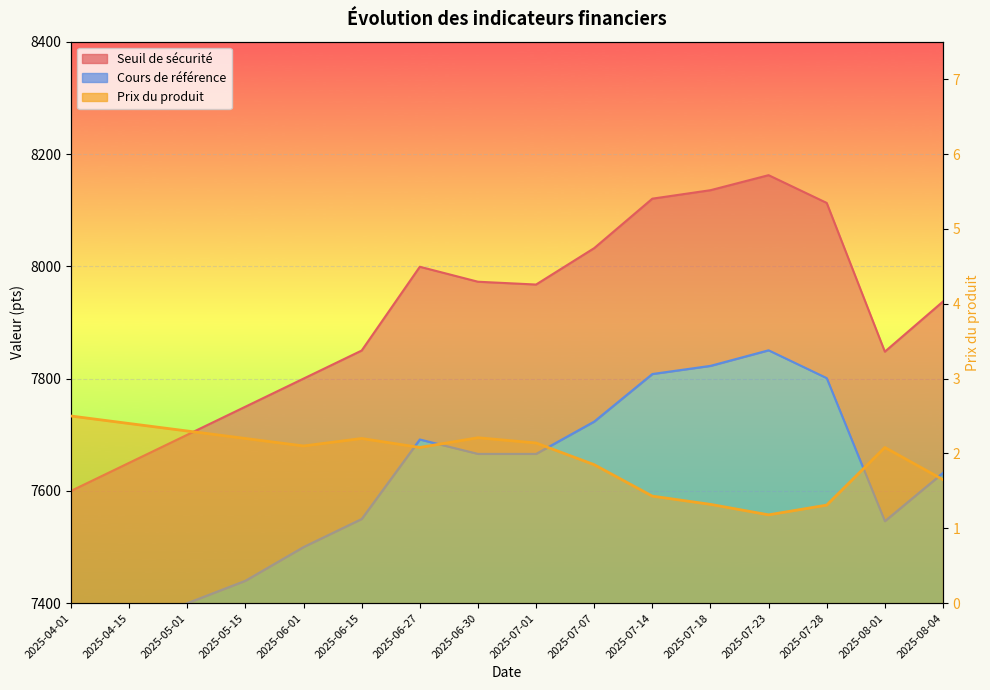

True or false: Seuil de sécurité has a value of 13761.9 at 2025-05-15.

False